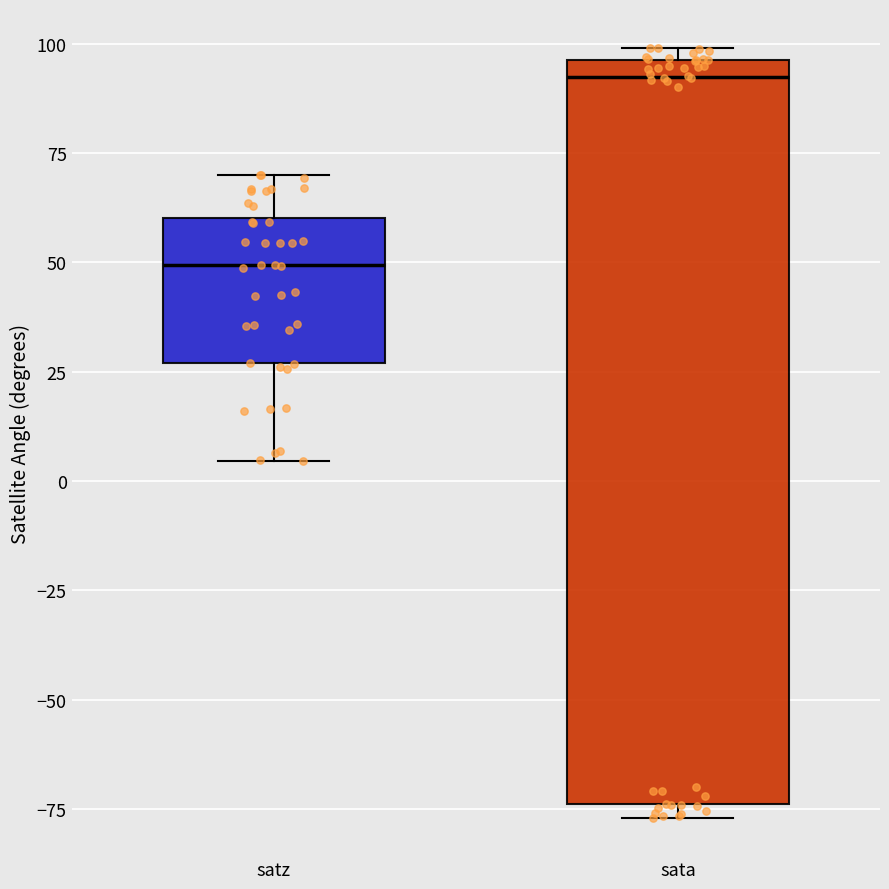

Reading left to right, read every box against the y-axis: the position of its median line, the range the box covers, and the ends of its whiskers. The values are not printed on the chart, so give them approximately, as read against the axis.

satz: median 50, box 25 to 60, whiskers 5 to 70
sata: median 90, box -75 to 95, whiskers -75 (just below the box's lower edge) to 100